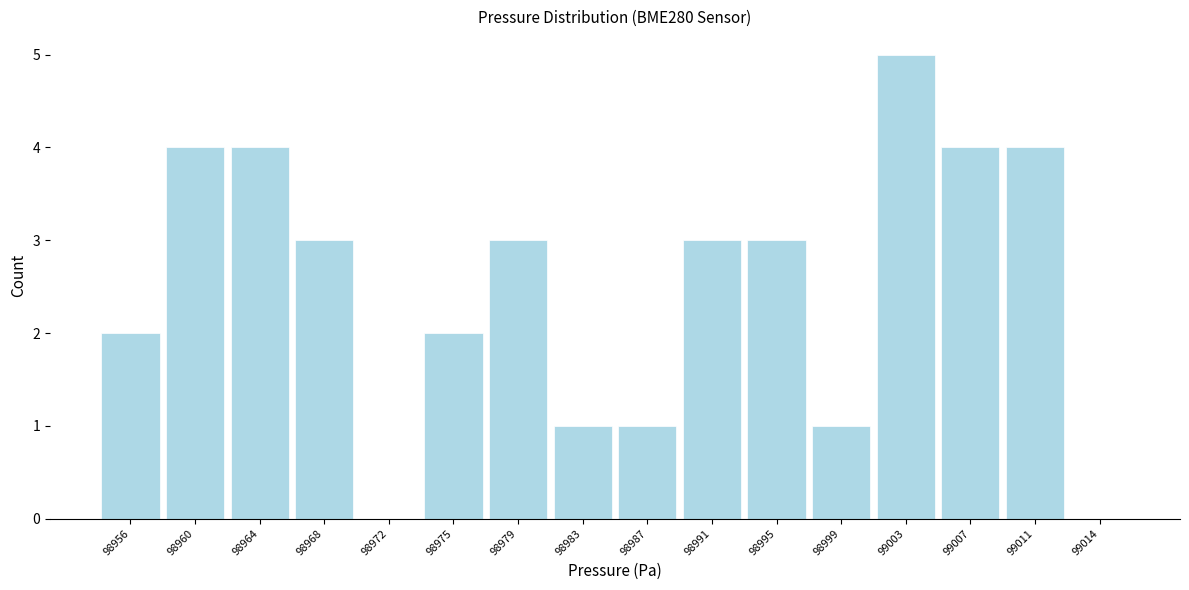

Reading left to right, list every bar in this chart as the range it spans on the x-axis followed by its height. Neither the bar edges nor the heights are printed on the chart, so give them approximately, as read against the axes.

98954.0 to 98958.0: 2
98958.0 to 98962.0: 4
98962.0 to 98965.5: 4
98965.5 to 98969.5: 3
98969.5 to 98973.5: 0
98973.5 to 98977.5: 2
98977.5 to 98981.5: 3
98981.5 to 98985.0: 1
98985.0 to 98989.0: 1
98989.0 to 98993.0: 3
98993.0 to 98997.0: 3
98997.0 to 99001.0: 1
99001.0 to 99004.5: 5
99004.5 to 99008.5: 4
99008.5 to 99012.5: 4
99012.5 to 99016.5: 0